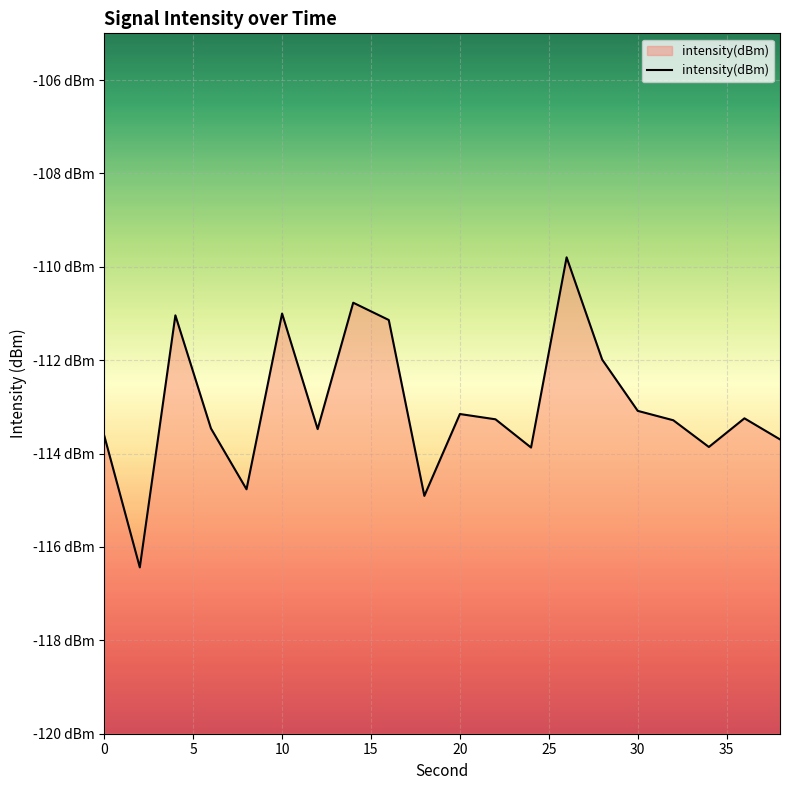

Does the chart display data point markers on the line(s)?

No